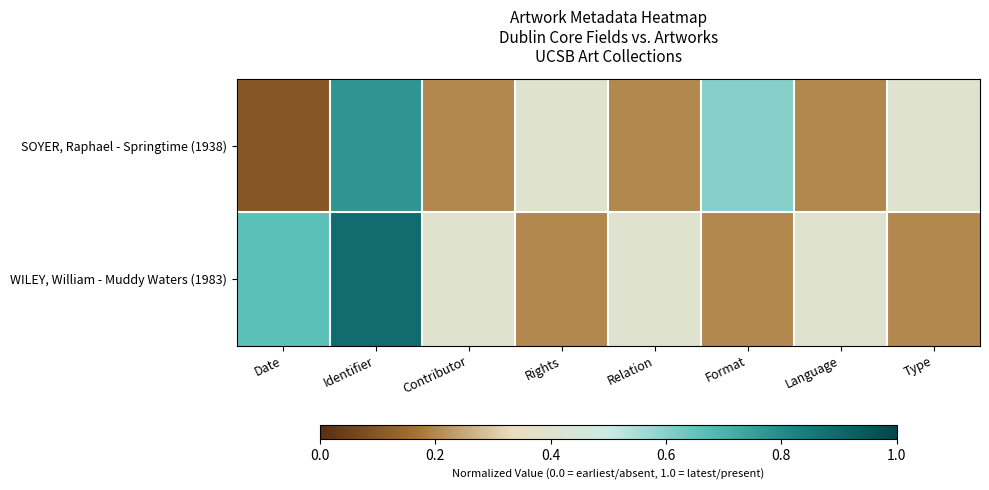

What is the smallest value displayed?

0.1